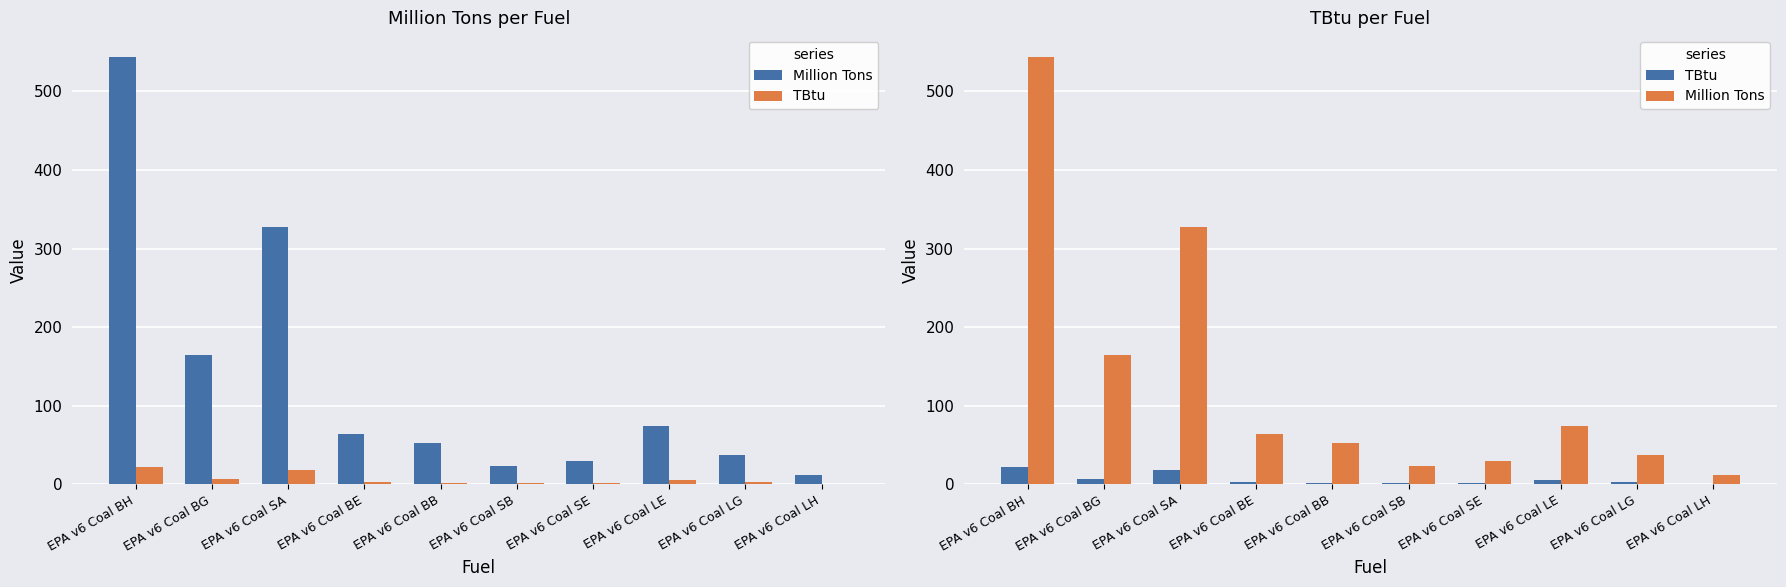

At which category does the chart reach its minimum across all series?

EPA v6 Coal LH